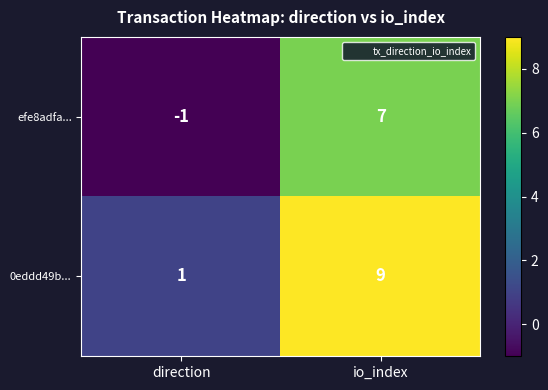

How many series are shown in this chart?

2